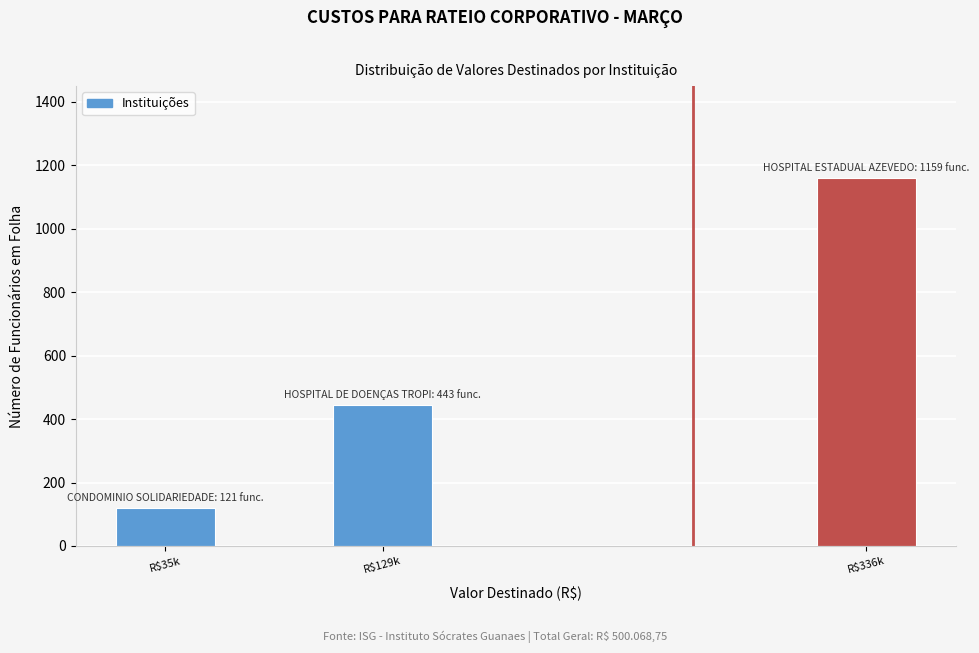

Reading left to right, what are all the values shown in this chart?

121	443	1159